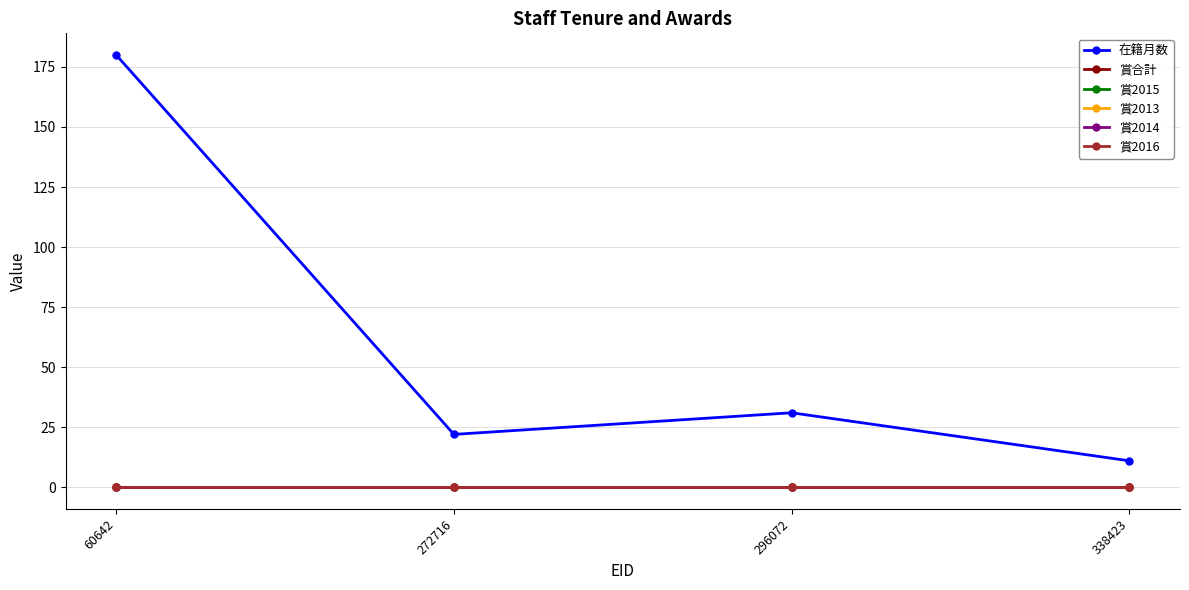

Does the chart have visible grid lines?

Yes